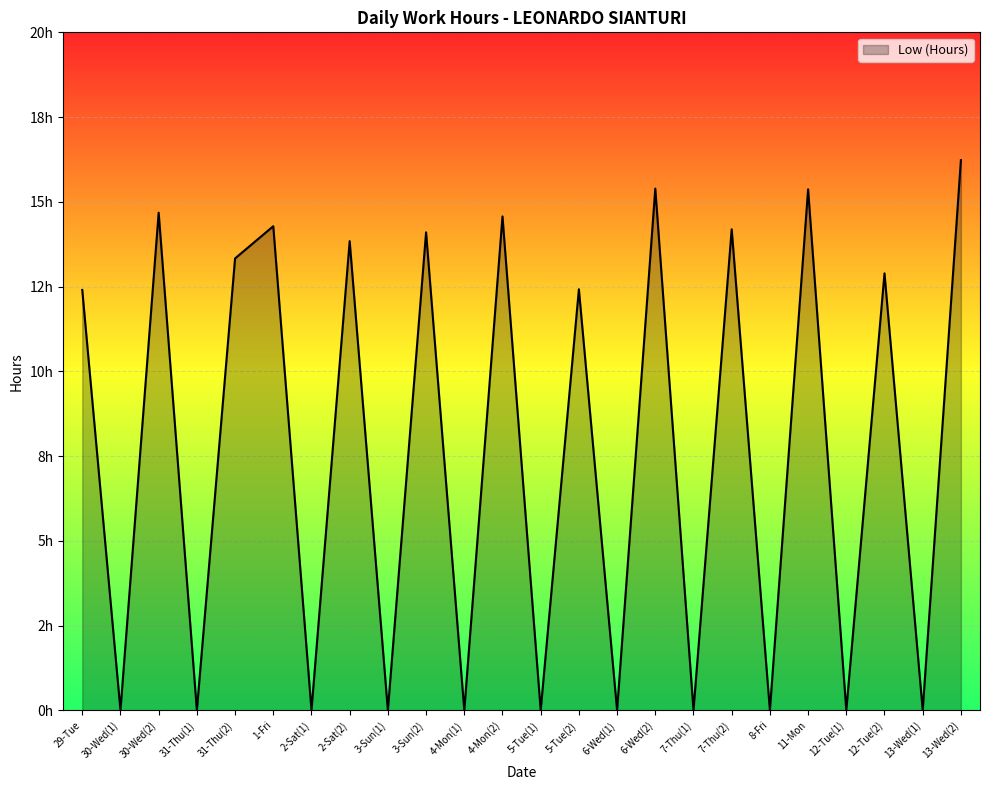

Does the chart display data point markers on the line(s)?

No